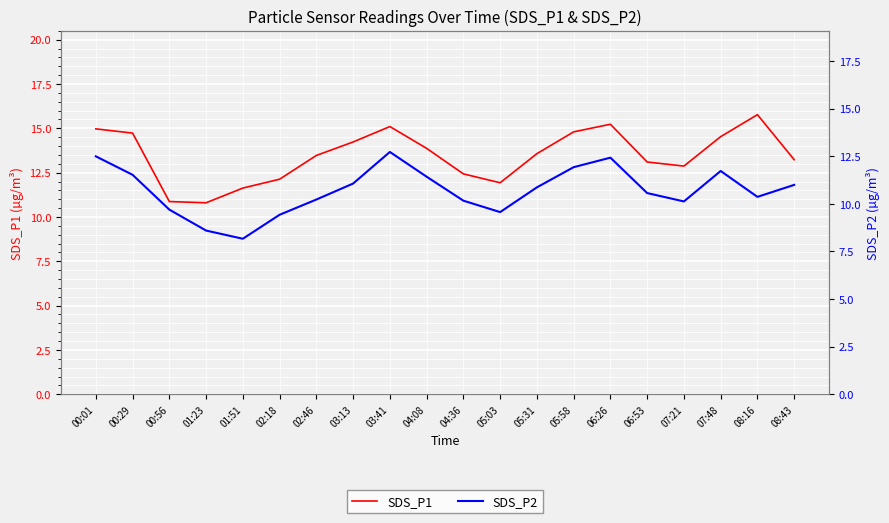

What is the spread (max minus min) of values at 07:48?

2.8